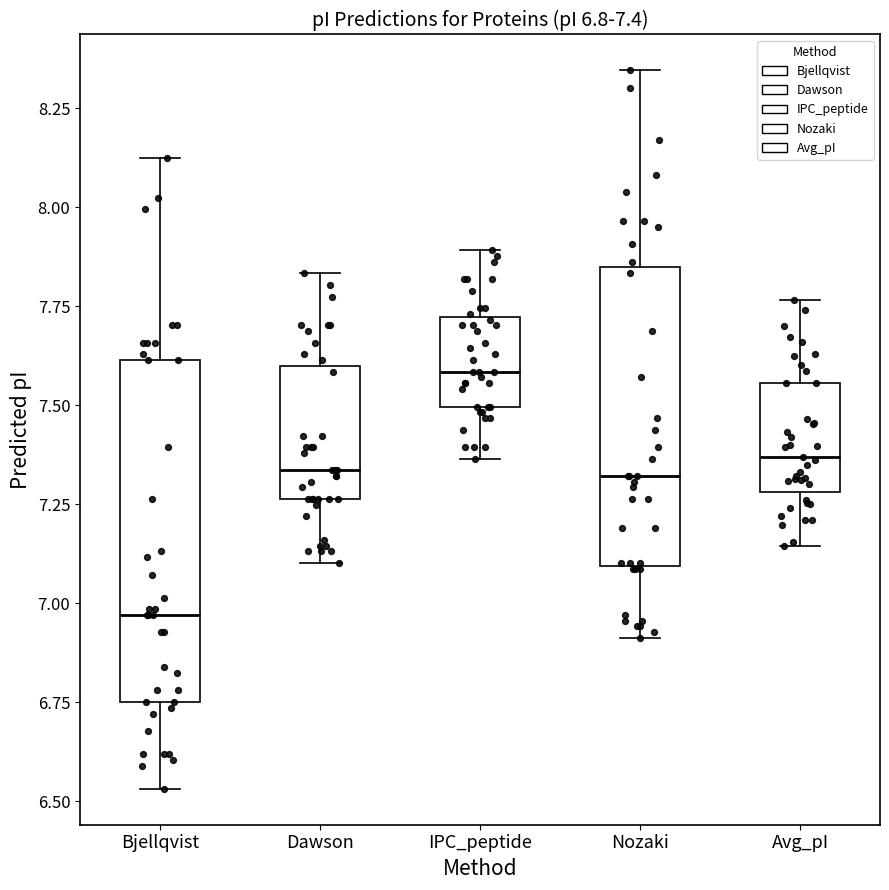

Comparing the boxes themselves (not the whiskers), which one is the tallest?

Bjellqvist